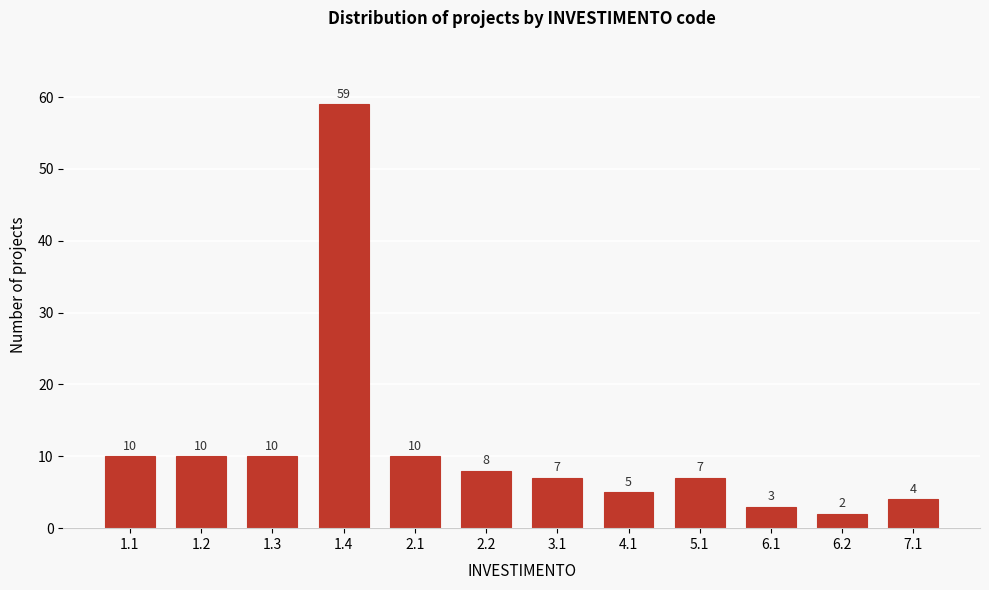

Reading left to right, what are all the values shown in this chart?

10	10	10	59	10	8	7	5	7	3	2	4